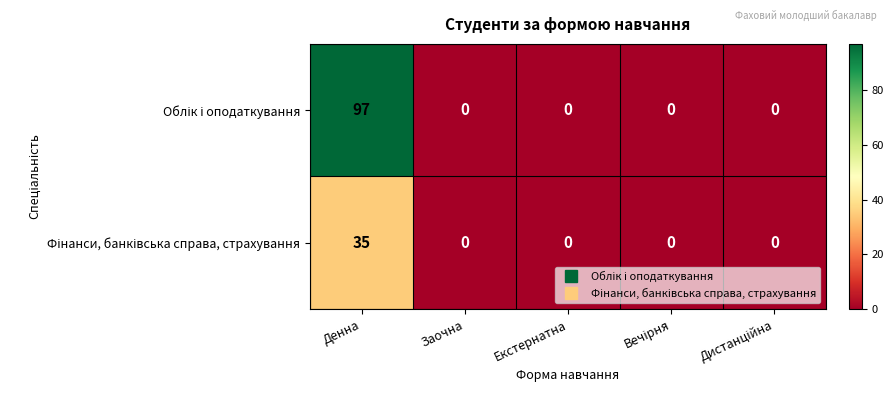

At which category is the sum across all series the highest?

Денна